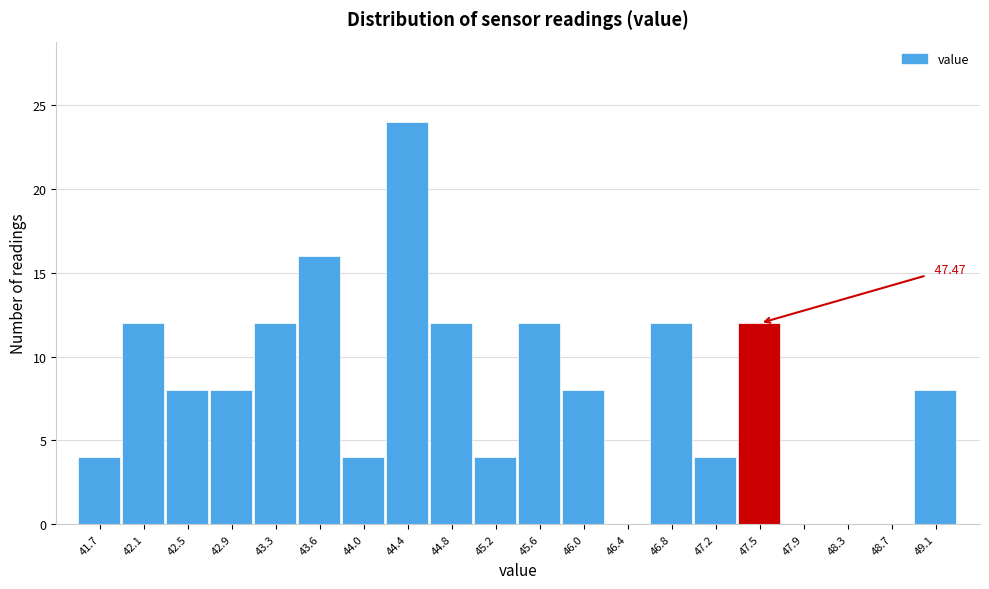

Which range on the x-axis has the tallest bar?

44.23 to 44.62